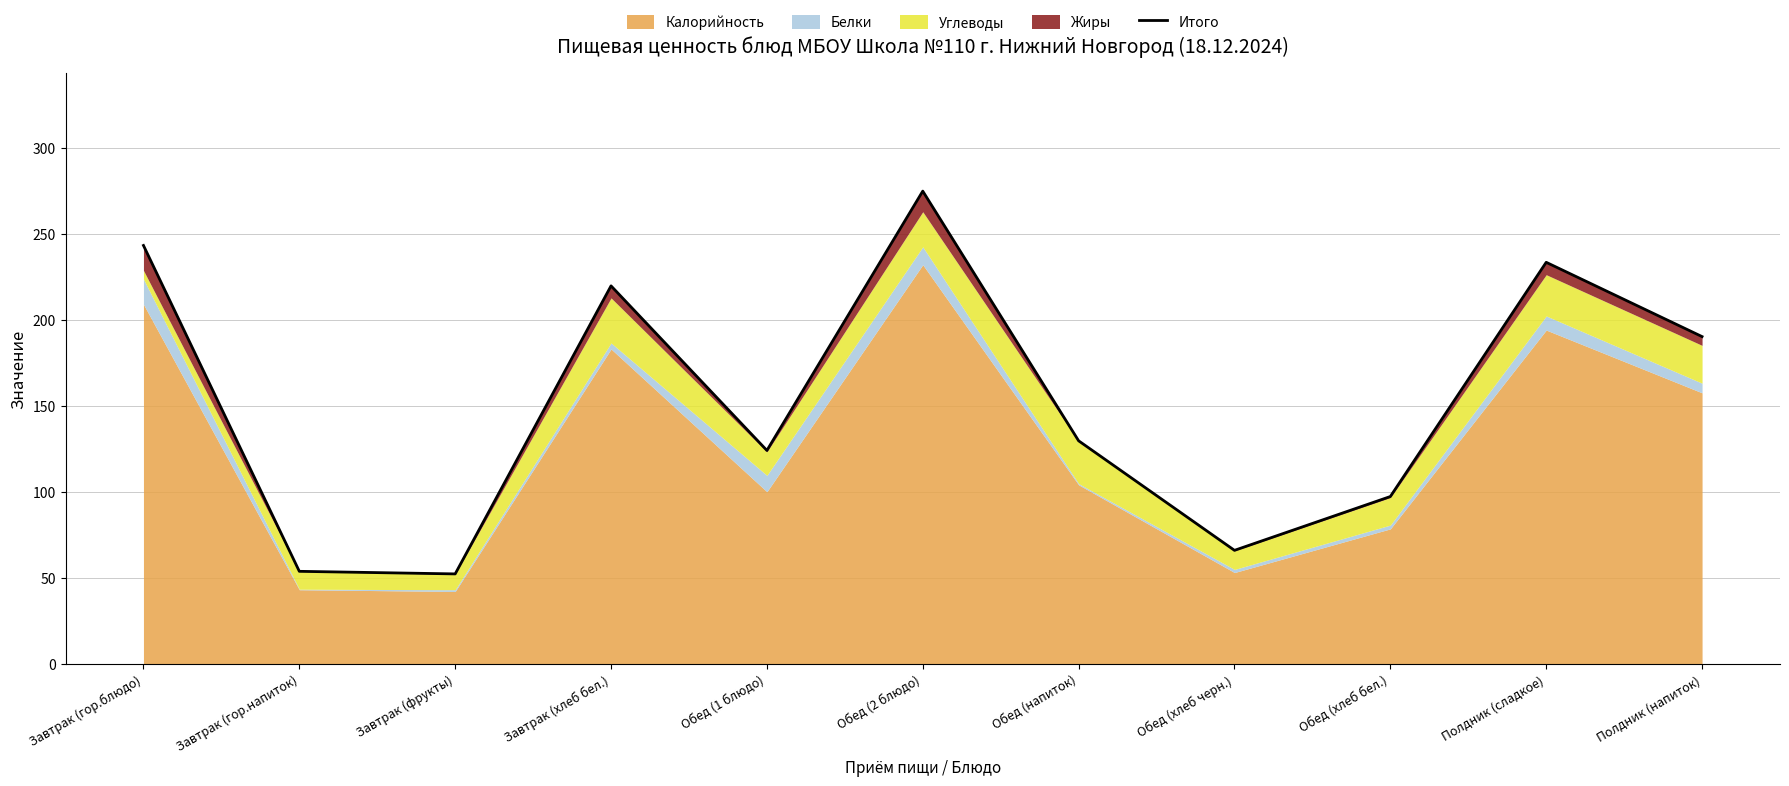

The chart shows a value of 190.2 at Полдник (напиток). True or false?

True